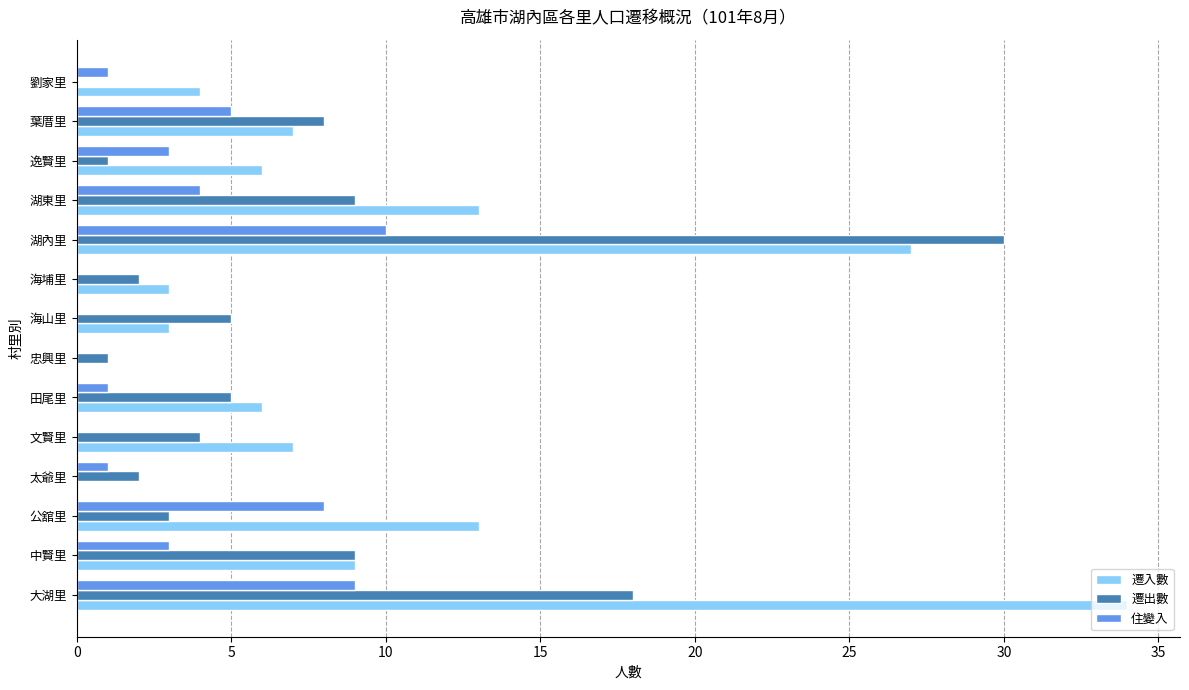

Which series has the widest spread of values?

遷入數